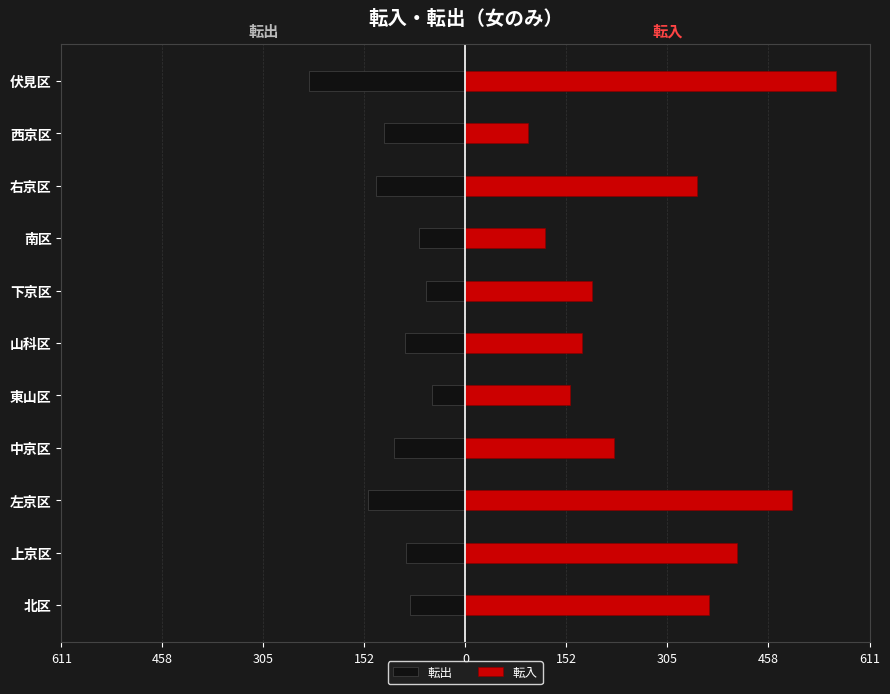

Which series changed the most between 南区 and 伏見区?

転入